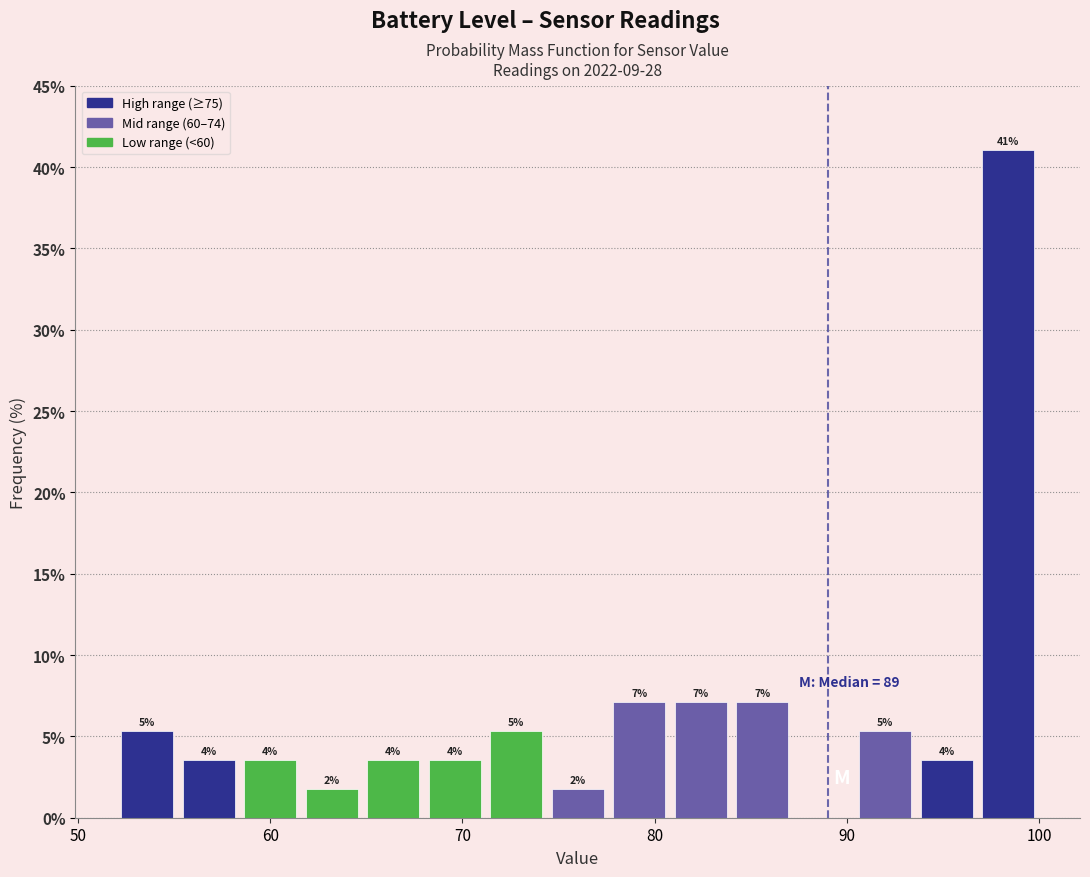

Around what value on the x-axis is the tallest bar? Give the approximate position of its centre, as read against the axis.

98